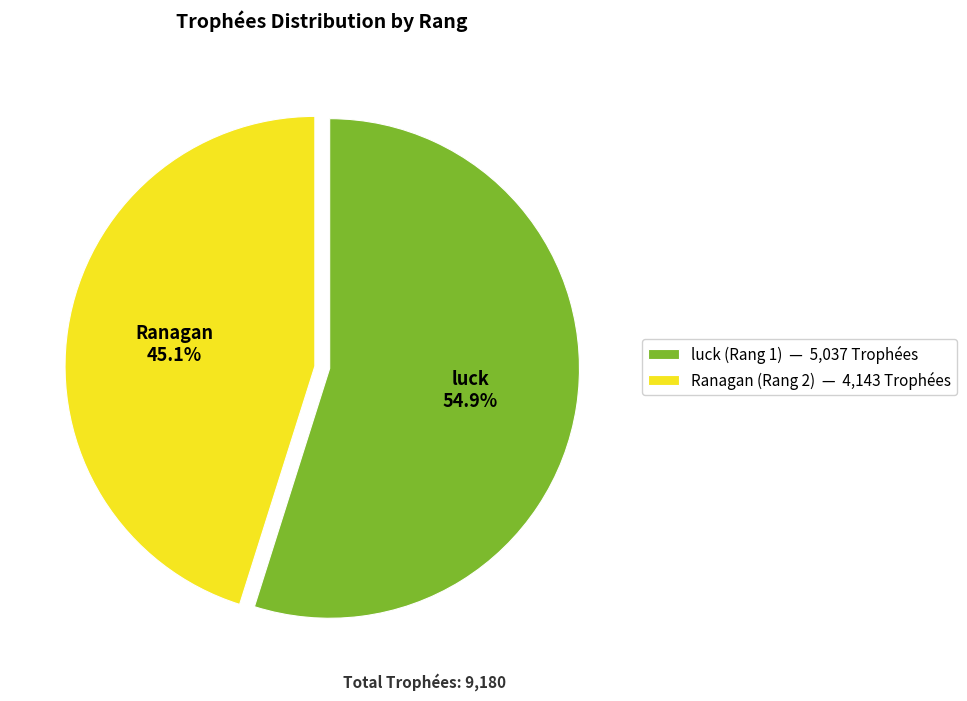

To the nearest percent, what is the difference between the Ranagan (Rang 2) and luck (Rang 1) slice percentages?

10%